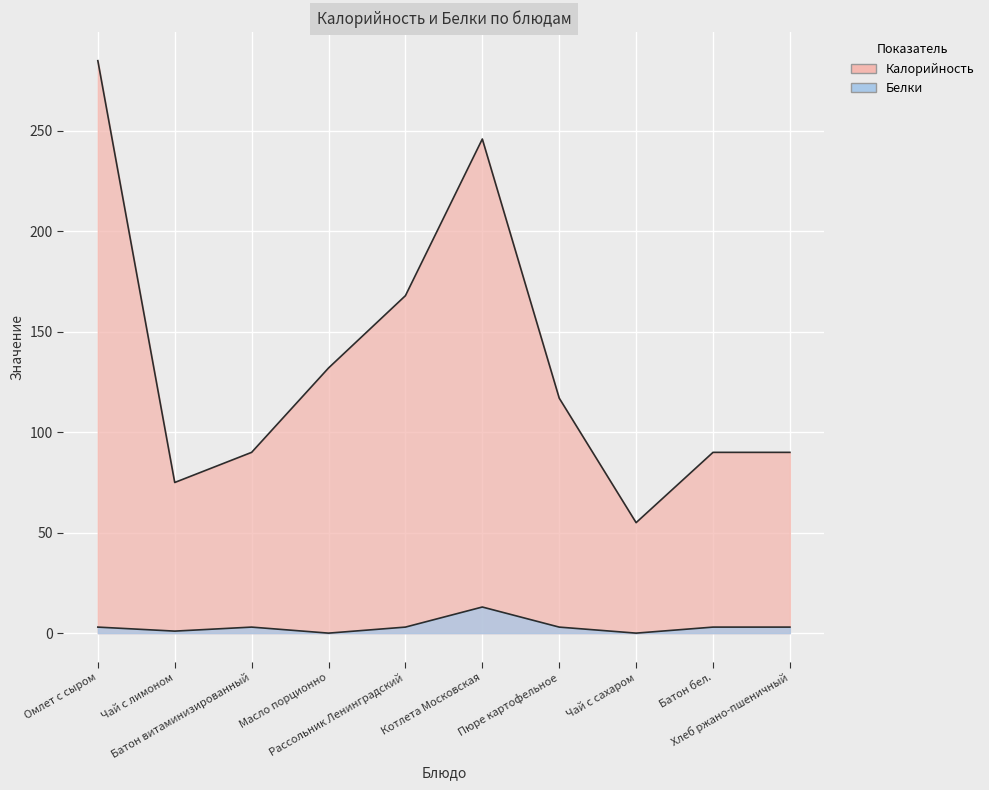

What is the total value across all series at Котлета Московская?

259